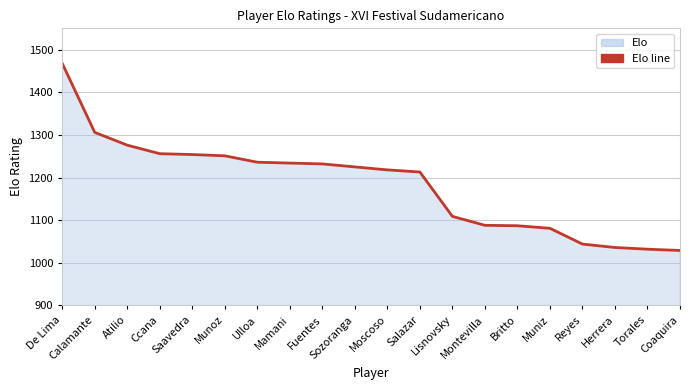

What position from the right is Atilio?

18